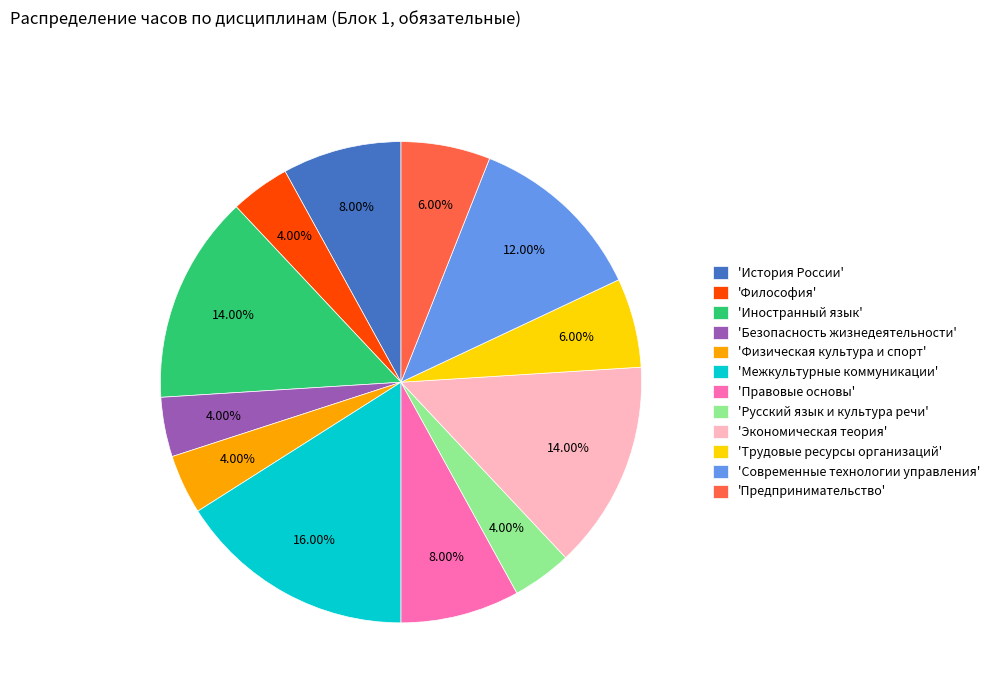

Combined, do 'Физическая культура и спорт' and 'Иностранный язык' account for over 50%?

No